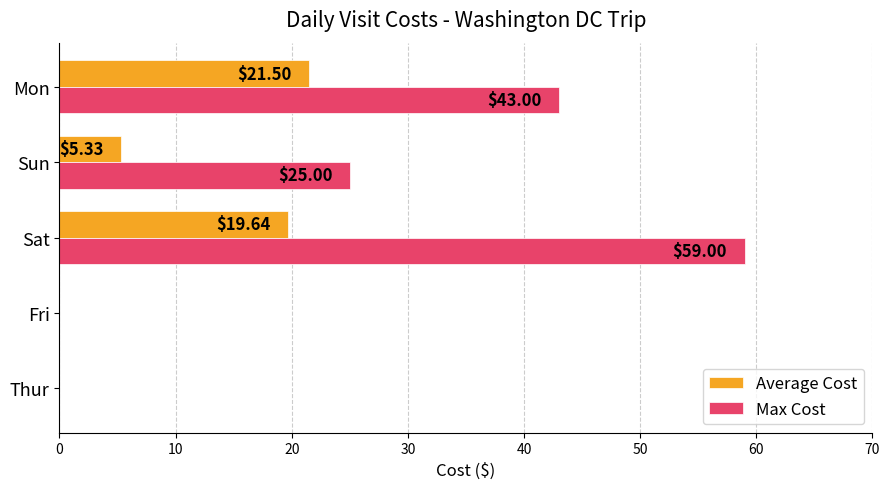

Which series has the largest total across all categories?

Max Cost